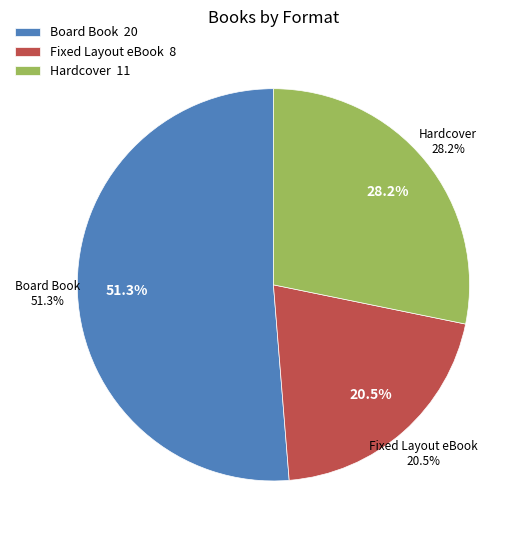

The Fixed Layout eBook slice represents 6% of the pie. True or false?

False